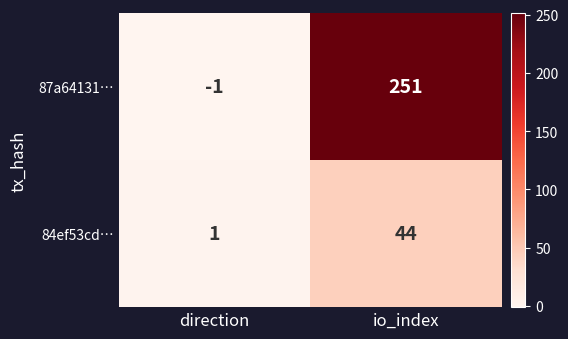

How many distinct data groups are displayed?

2